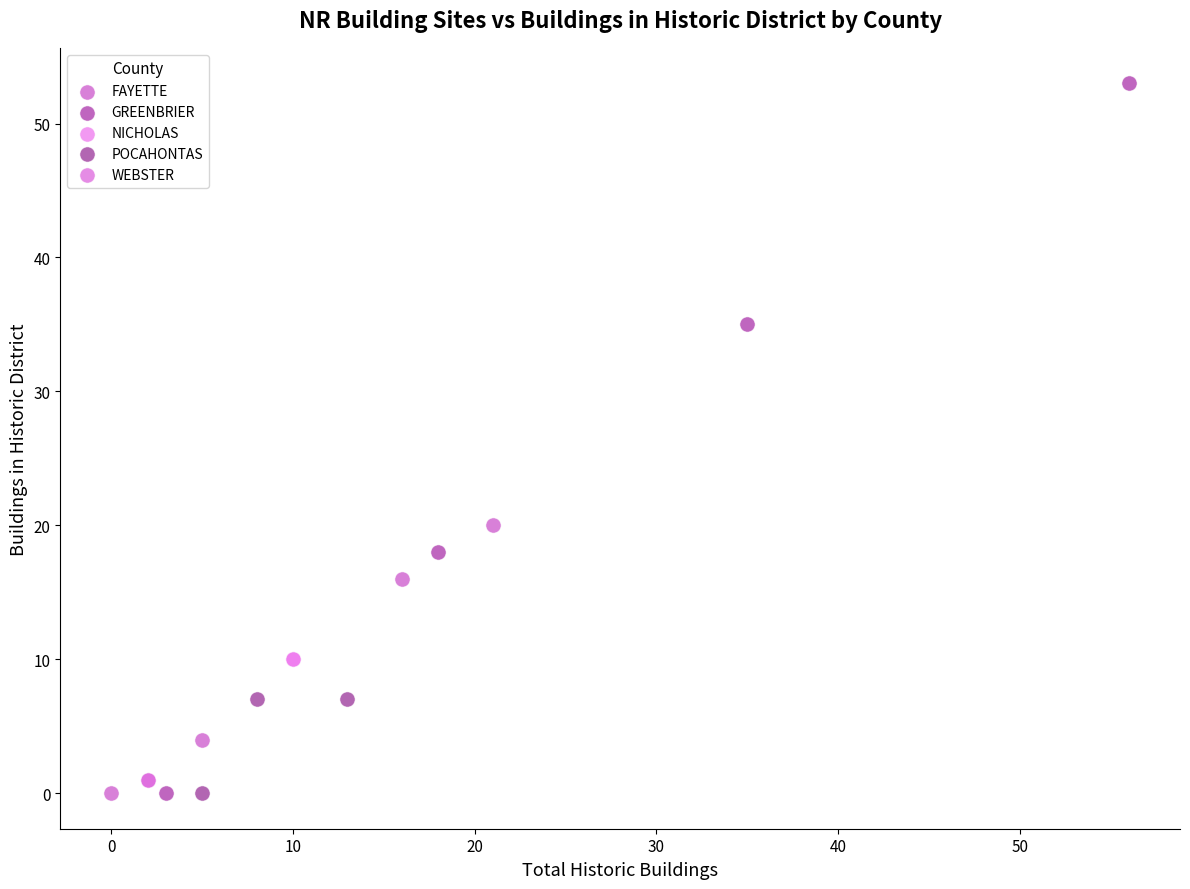

Which series reaches the maximum Y coordinate?

GREENBRIER